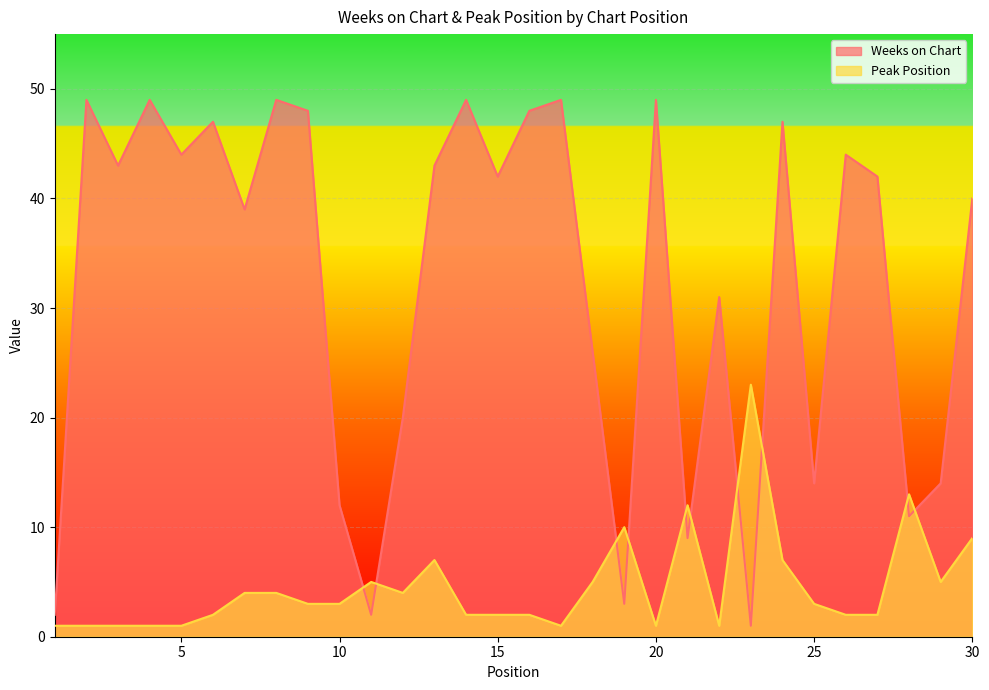

The value of Weeks on Chart at 20 is 49. True or false?

True